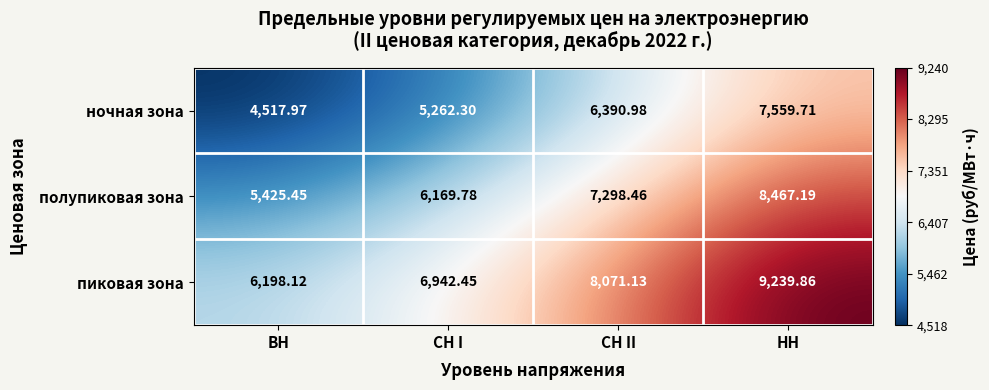

Is the value of ночная зона at СН I greater than the value of полупиковая зона at СН I?

No